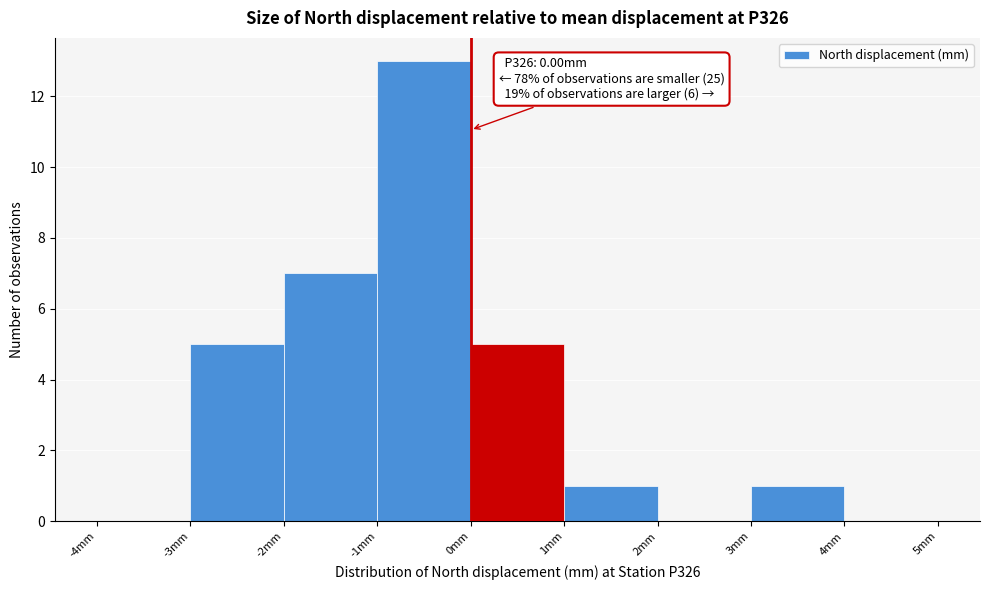

Which range on the x-axis has the tallest bar?

-1 to 0